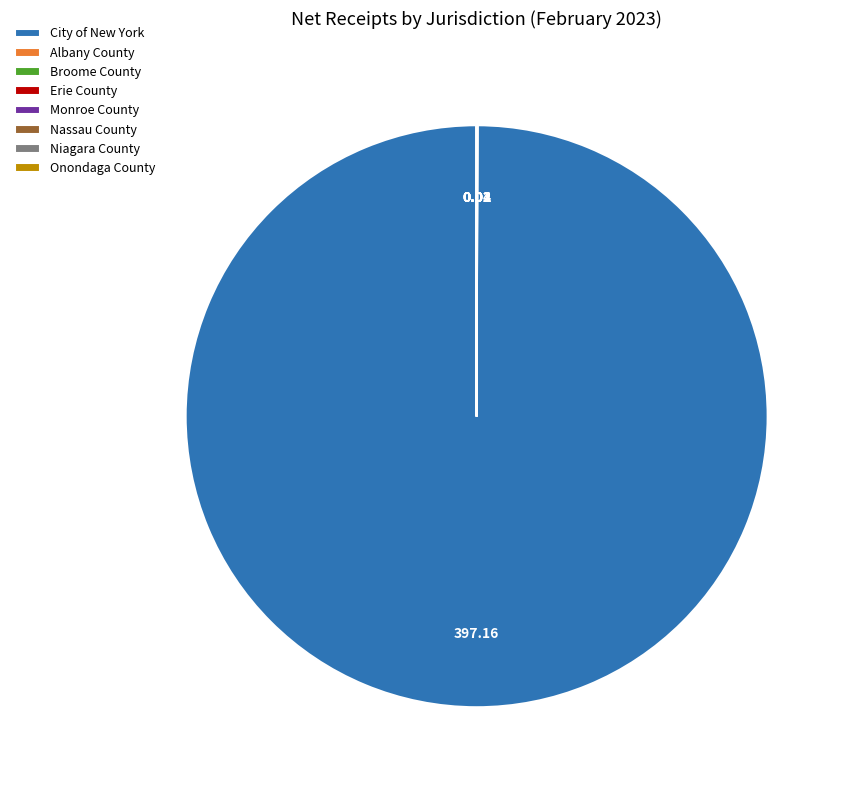

Does City of New York account for over 50% of the chart?

Yes